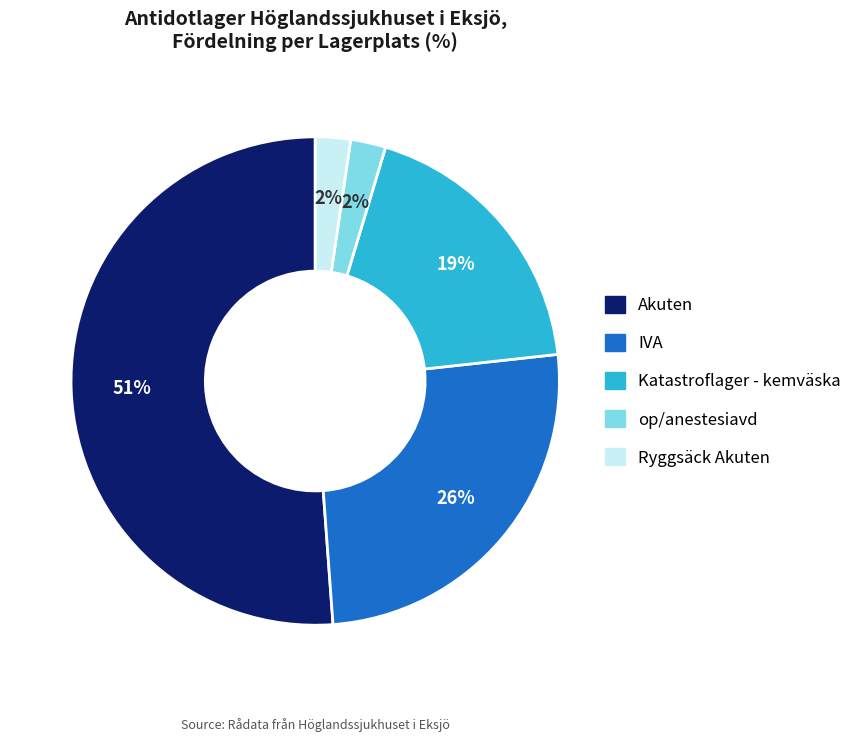

What is the ratio of the value at op/anestesiavd to the value at Ryggsäck Akuten?

1.0